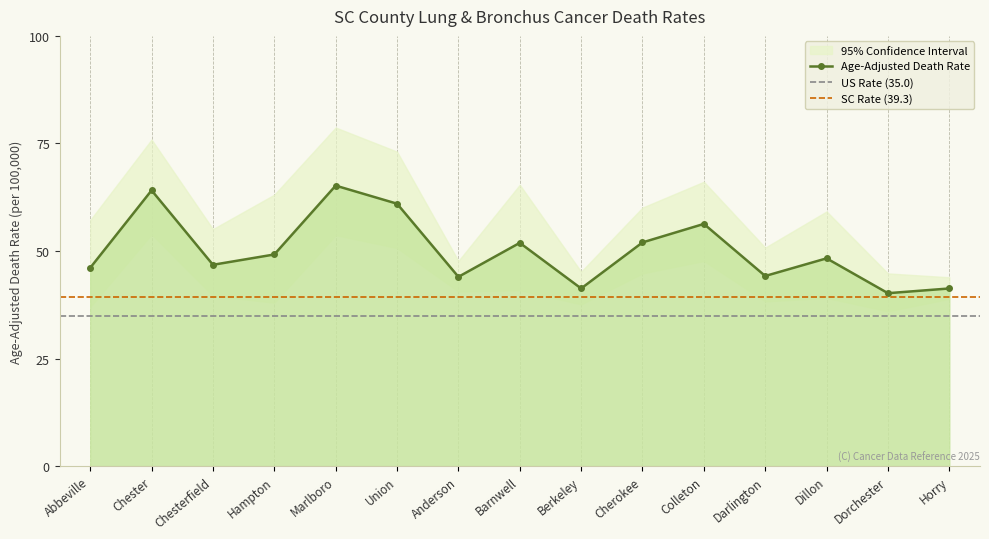

Is the value of Lower 95% CI at Darlington greater than the value of Age-Adjusted Death Rate at Abbeville?

No